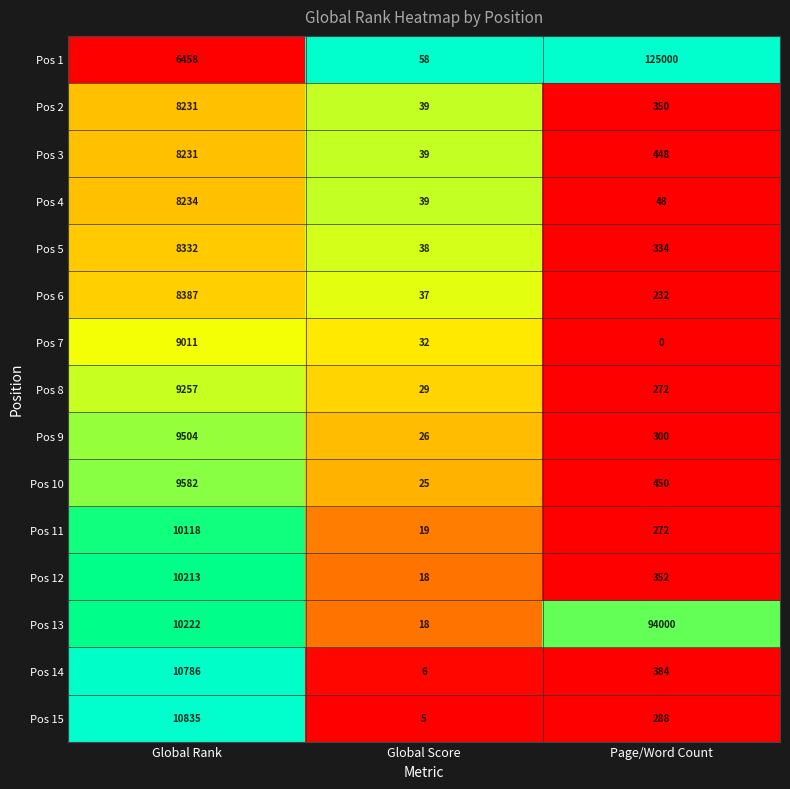

Rank the categories by Pos 15 value from highest to lowest.

Global Rank, Page/Word Count, Global Score